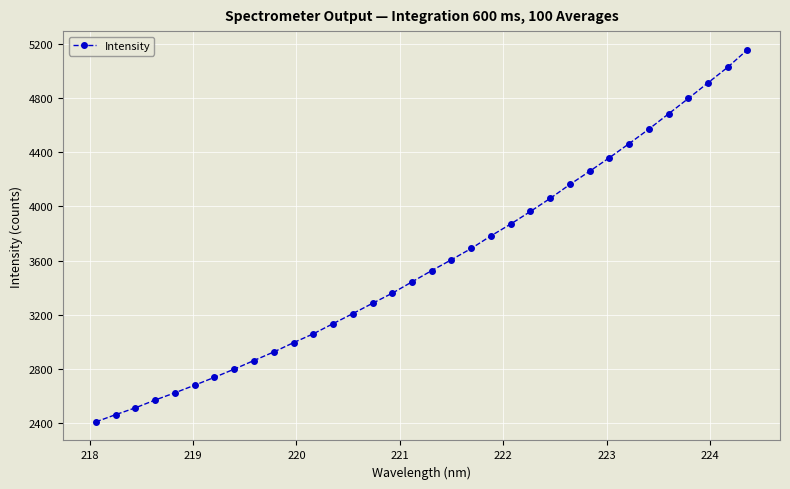

Does the chart display data point markers on the line(s)?

Yes